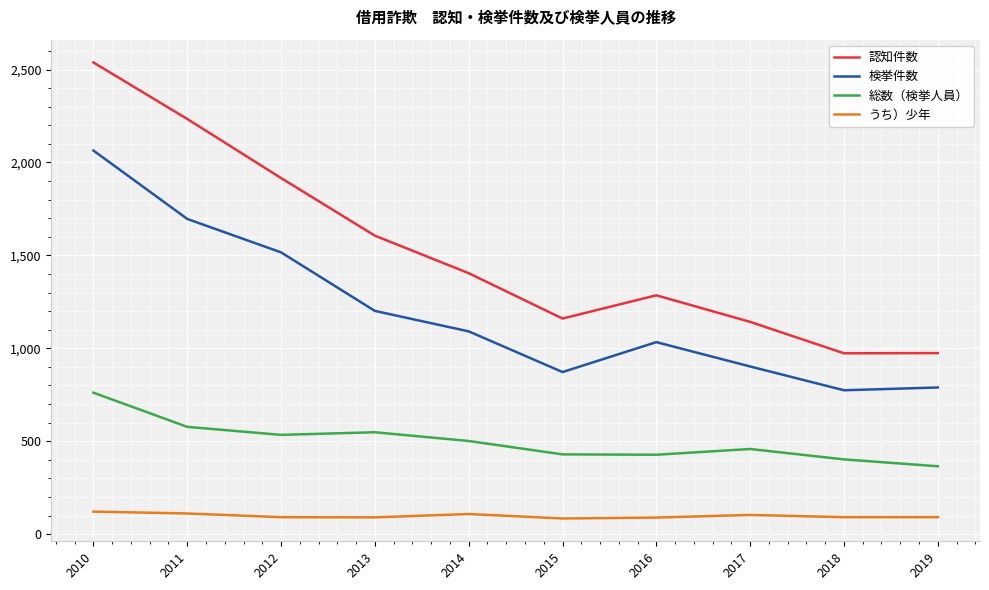

The 検挙件数 series shows 580 at 2011. True or false?

False